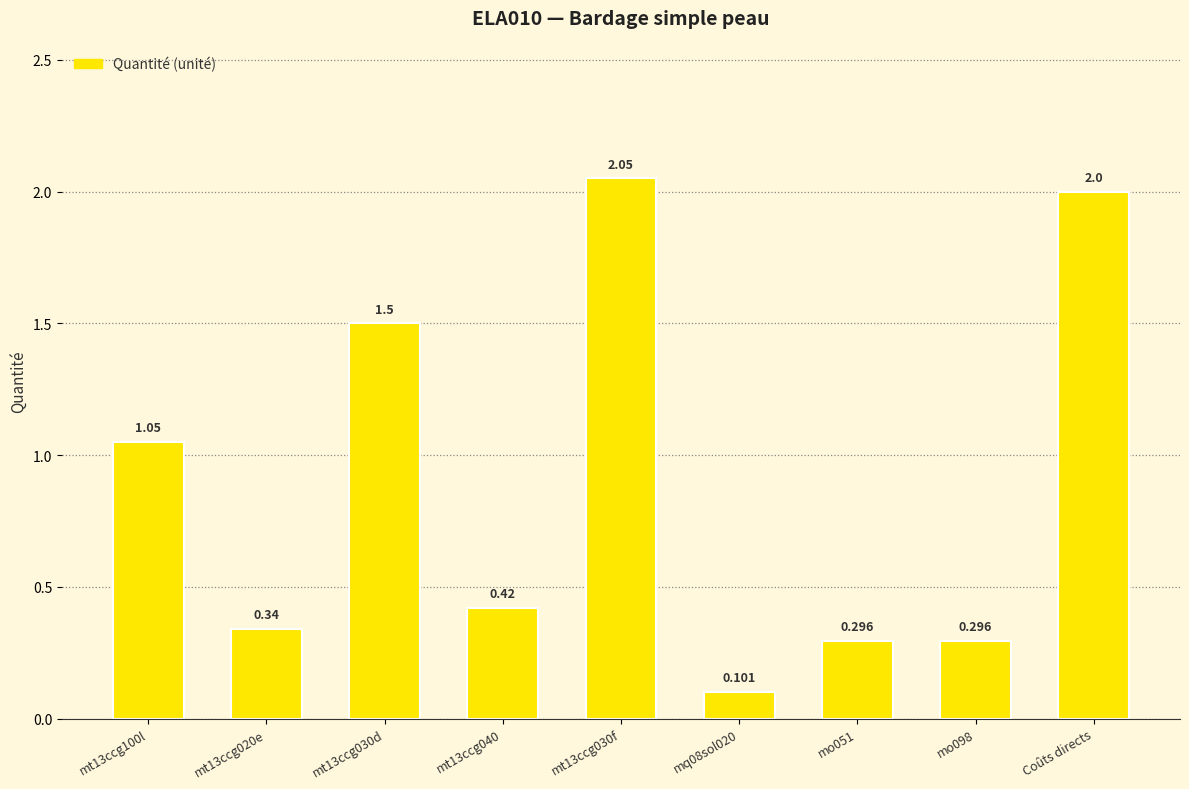

List the labels in order of value, smallest first.

mq08sol020, mo051, mo098, mt13ccg020e, mt13ccg040, mt13ccg100l, mt13ccg030d, Coûts directs, mt13ccg030f